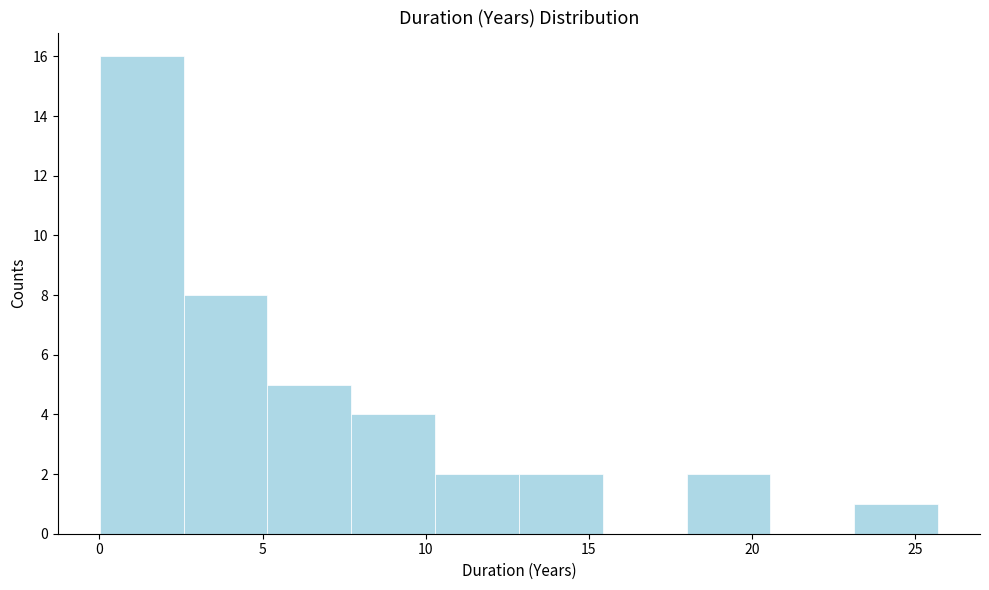

Reading left to right, transcribe this chart: for each bar, give the range it covers on the x-axis and its height. Neither the bar edges nor the heights are printed on the chart, so give them approximately, as read against the axes.

0.0 to 2.5: 16
2.5 to 5.0: 8
5.0 to 7.5: 5
7.5 to 10.5: 4
10.5 to 13.0: 2
13.0 to 15.5: 2
15.5 to 18.0: 0
18.0 to 20.5: 2
20.5 to 23.0: 0
23.0 to 25.5: 1